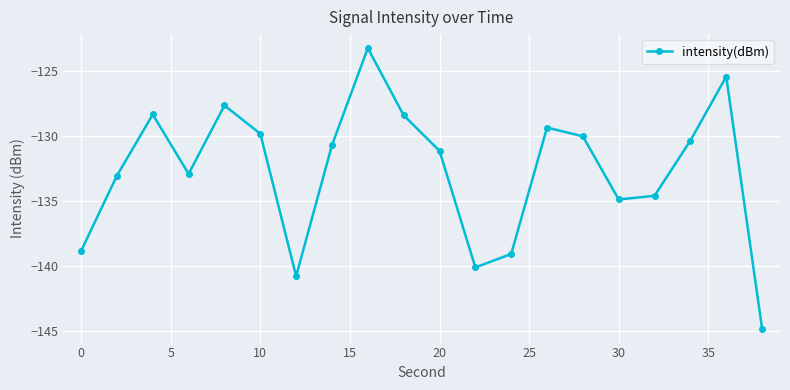

What is the smallest value displayed?

-144.8